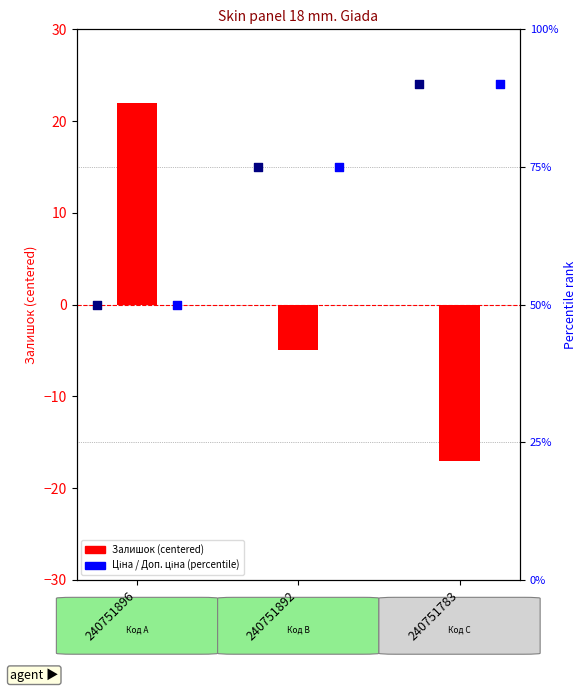

Which series reaches the minimum Y coordinate?

Залишок (centered)